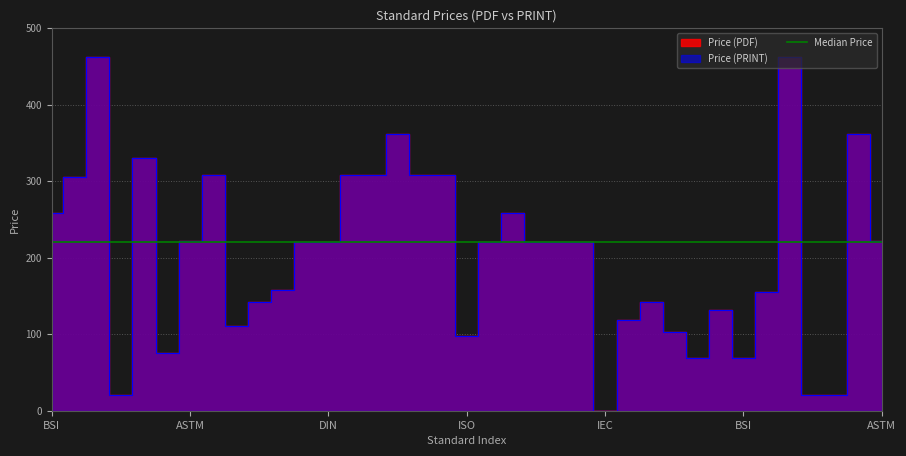

True or false: Price (PRINT) has a value of 40.7 at ISO.

False